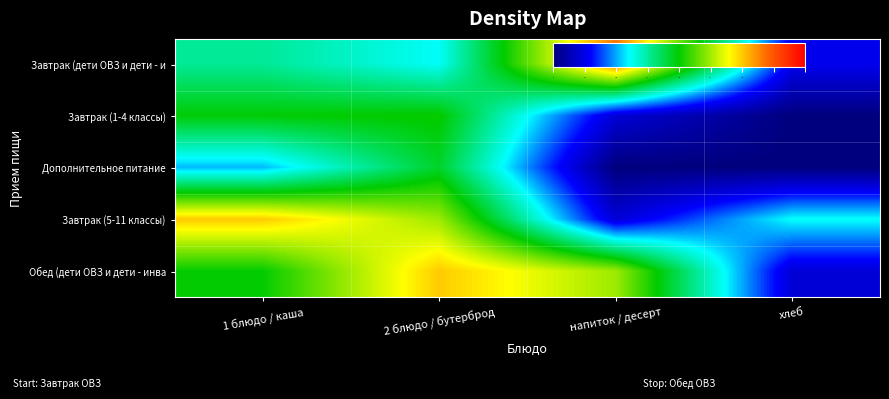

Reading left to right, extract all data points from this chart.

Завтрак (дети ОВЗ и дети - и: 1 блюдо / каша=153.0	2 блюдо / бутерброд=122.0	напиток / десерт=335.0	хлеб=53.0
Завтрак (1-4 классы): 1 блюдо / каша=198.6	2 блюдо / бутерброд=202.0	напиток / десерт=42.0	хлеб=0.0
Дополнительное питание: 1 блюдо / каша=104.0	2 блюдо / бутерброд=187.0	напиток / десерт=0.0	хлеб=0.0
Завтрак (5-11 классы): 1 блюдо / каша=300.2	2 блюдо / бутерброд=249.0	напиток / десерт=42.0	хлеб=122.0
Обед (дети ОВЗ и дети - инва: 1 блюдо / каша=200.7	2 блюдо / бутерброд=300.2	напиток / десерт=249.0	хлеб=42.0